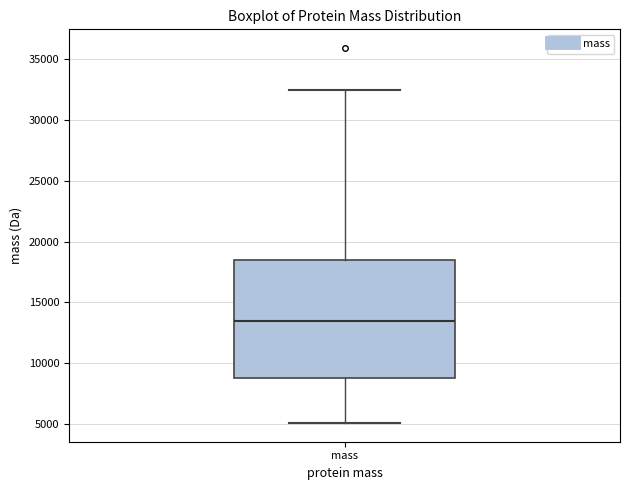

Transcribe this box plot: give where the median line is, the range the box spans, and where the two whiskers end, as read against the y-axis. The values are not printed on the chart, so give them approximately, as read against the axis.

median 13500, box 9000 to 18500, whiskers 5000 to 32500